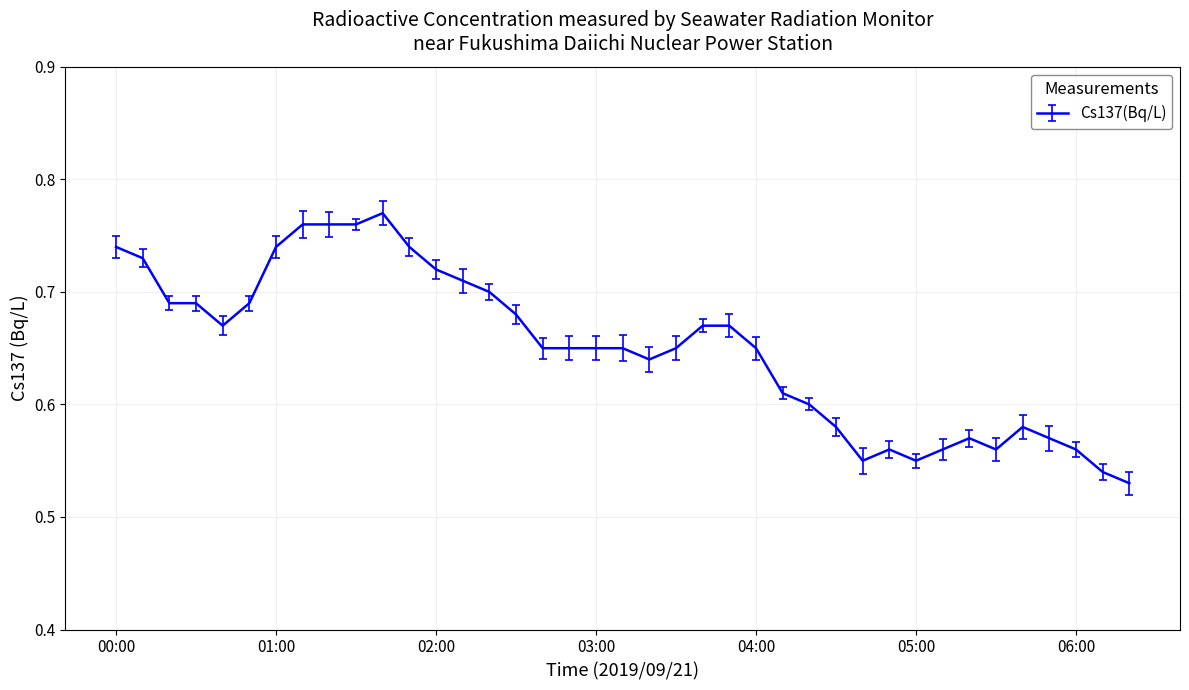

Where is the first local minimum?

00:40